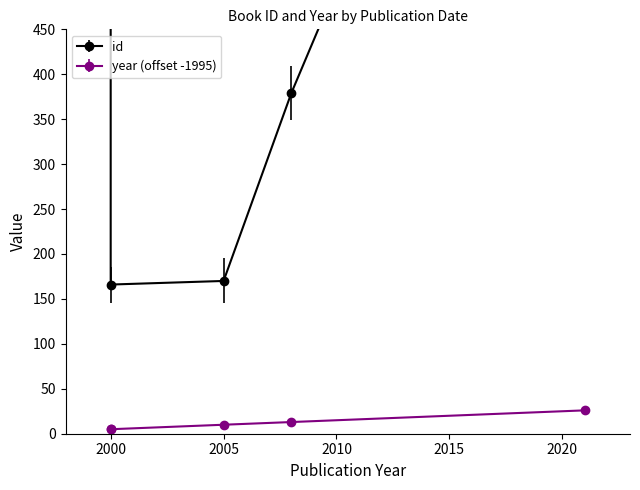

True or false: year has more than 0 interior local peaks.

False